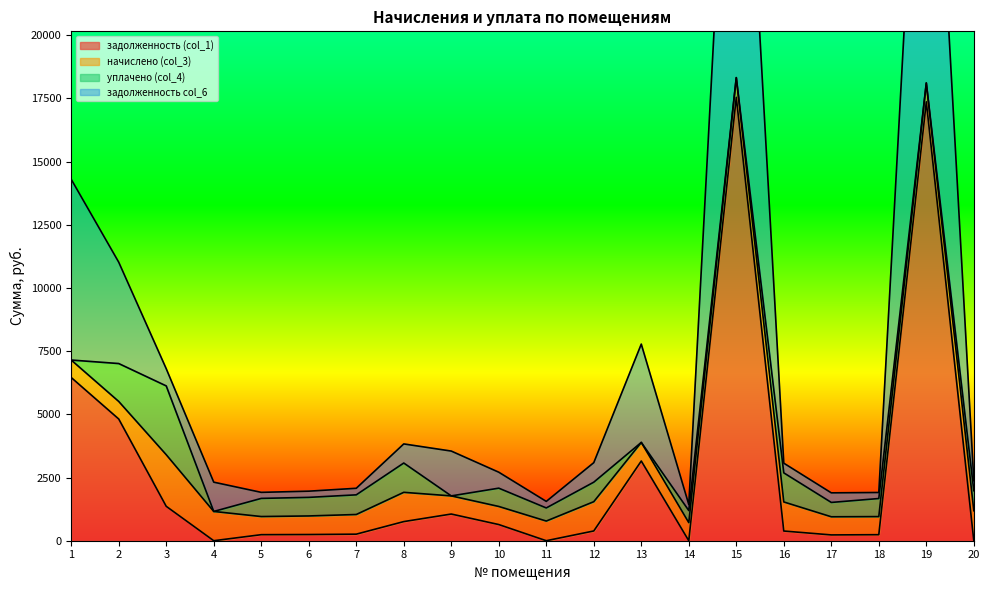

True or false: задолженность (col_1) has more than 1 interior local peaks.

True